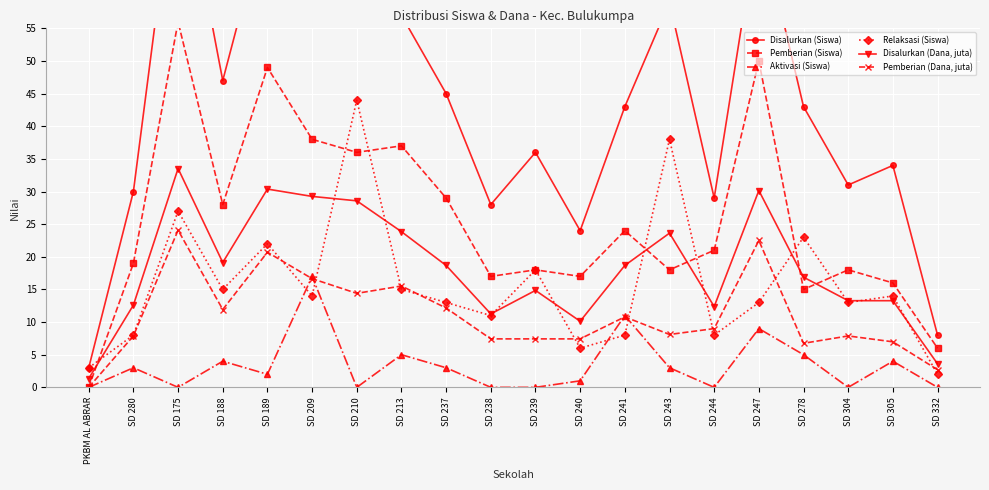

How many times do Aktivasi (Siswa) and Pemberian (Dana, juta) cross each other?

4